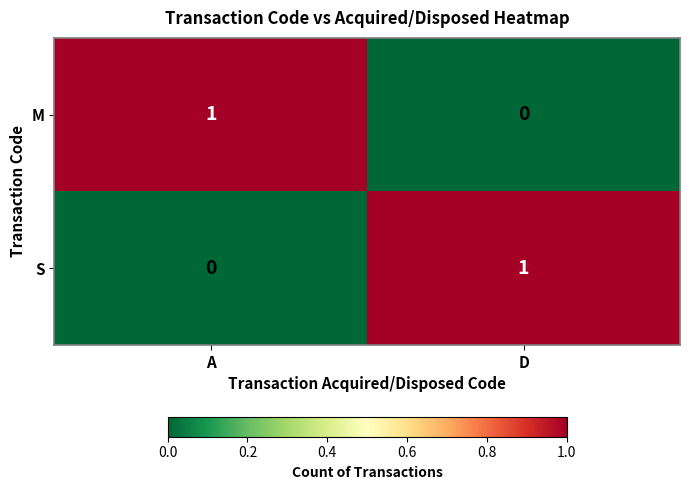

What is the maximum value shown in the chart?

1